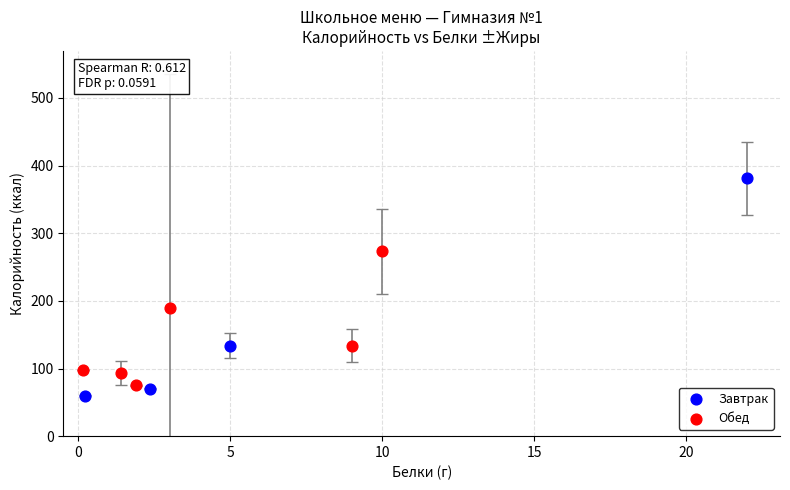

Which series has the largest Y range (max minus min)?

Завтрак